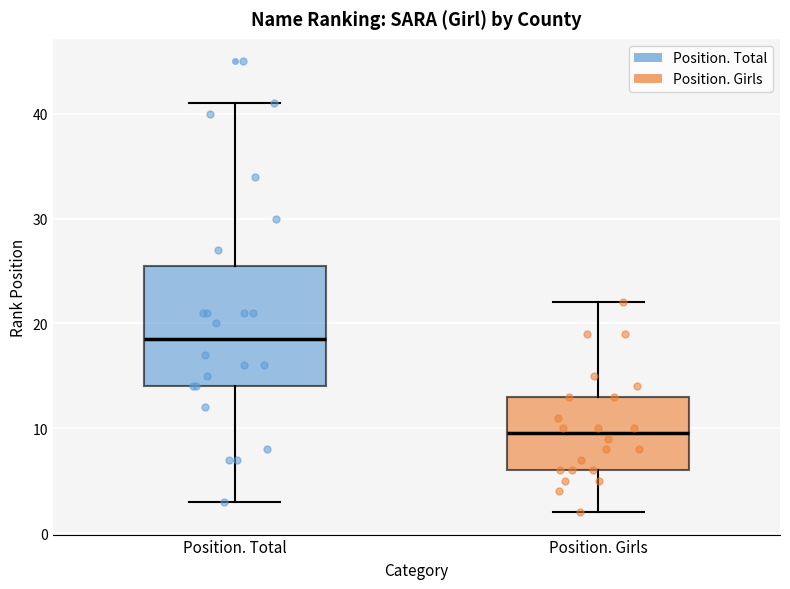

Reading left to right, read every box against the y-axis: the position of its median line, the range the box covers, and the ends of its whiskers. The values are not printed on the chart, so give them approximately, as read against the axis.

Position. Total: median 19, box 14 to 26, whiskers 3 to 41
Position. Girls: median 10, box 6 to 13, whiskers 2 to 22